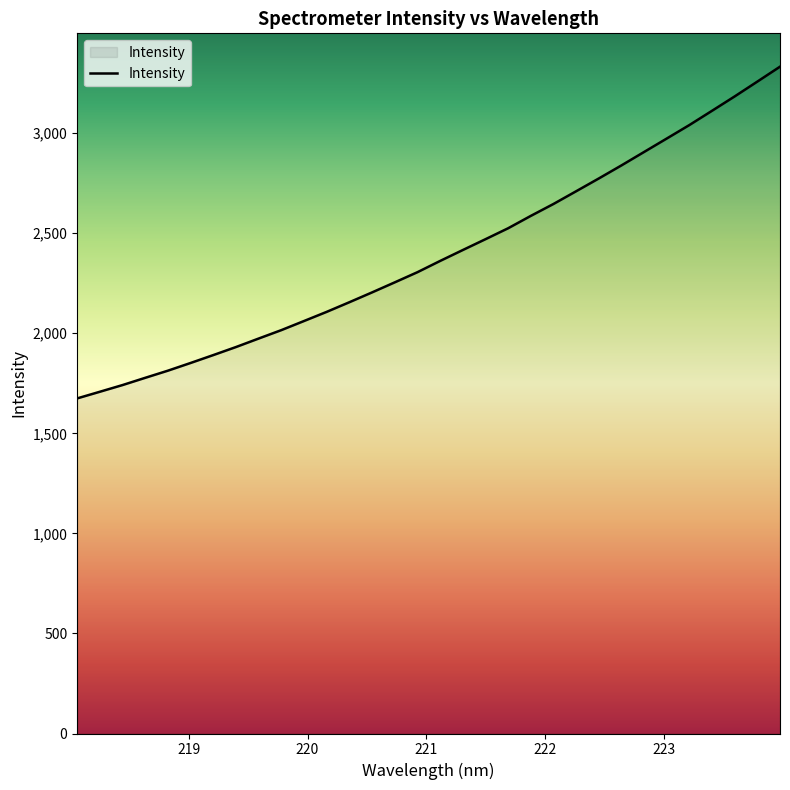

What is the maximum value shown in the chart?

3332.1